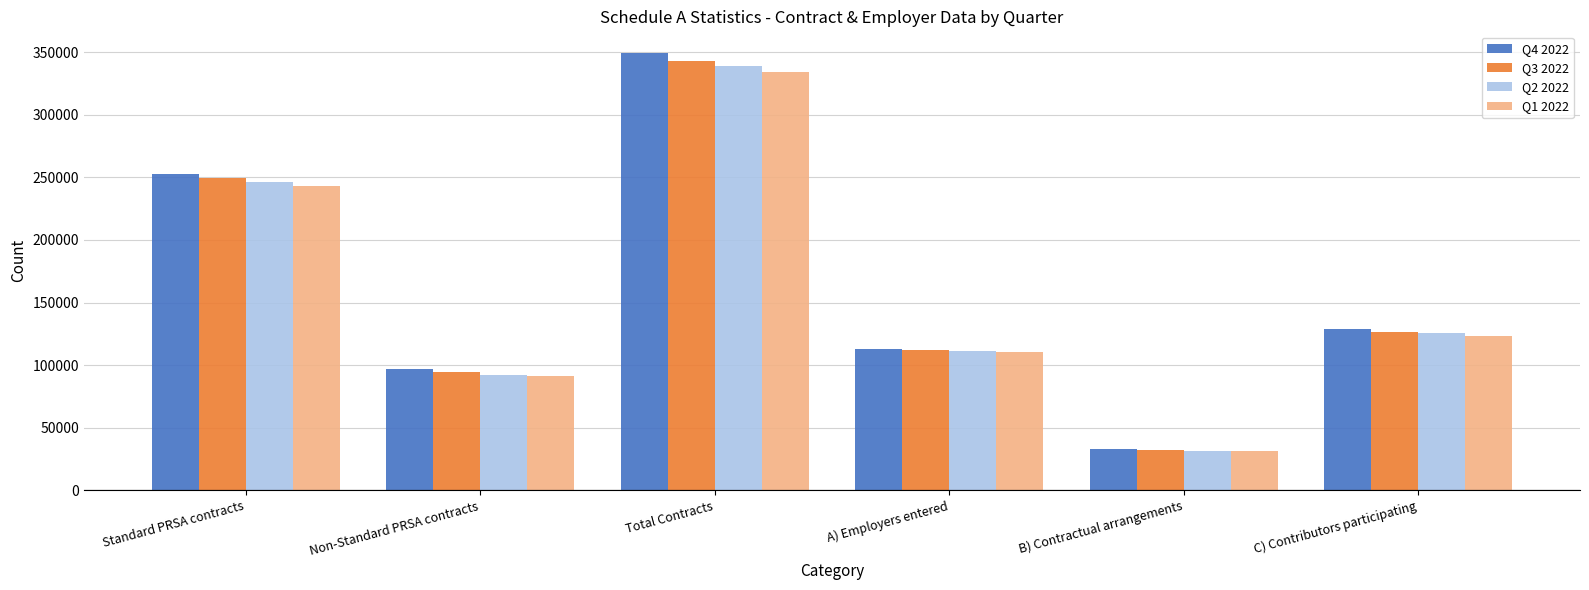

Rank the categories by Q1 2022 value from lowest to highest.

B) Contractual arrangements, Non-Standard PRSA contracts, A) Employers entered, C) Contributors participating, Standard PRSA contracts, Total Contracts